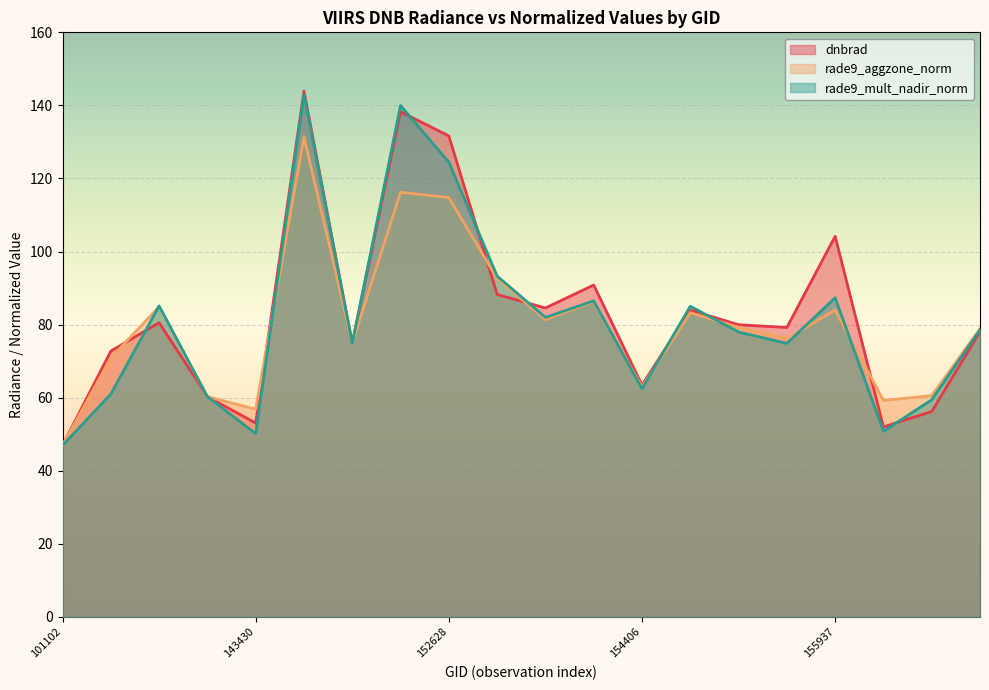

What is the value of the rade9_mult_nadir_norm point at the 6th from the left?

143.0